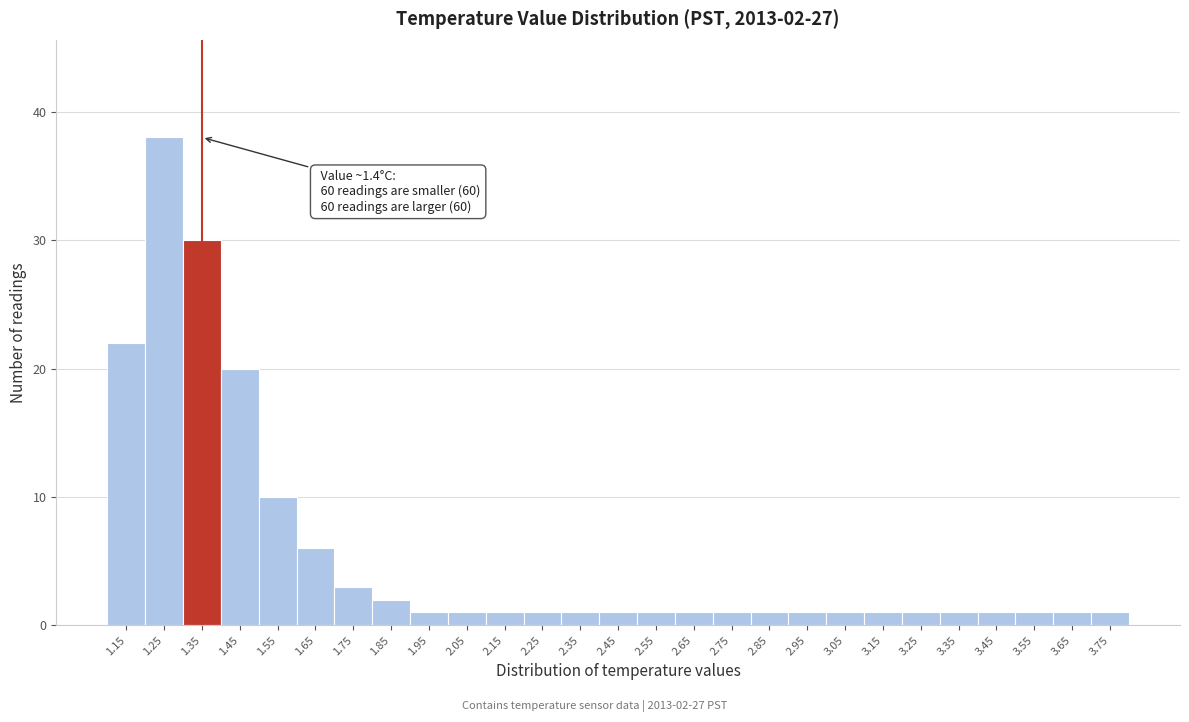

Reading left to right, what are all the values shown in this chart?

1.15=22	1.25=38	1.35=30	1.45=20	1.55=10	1.65=6	1.75=3	1.85=2	1.95=1	2.05=1	2.15=1	2.25=1	2.35=1	2.45=1	2.55=1	2.65=1	2.75=1	2.85=1	2.95=1	3.05=1	3.15=1	3.25=1	3.35=1	3.45=1	3.55=1	3.65=1	3.75=1